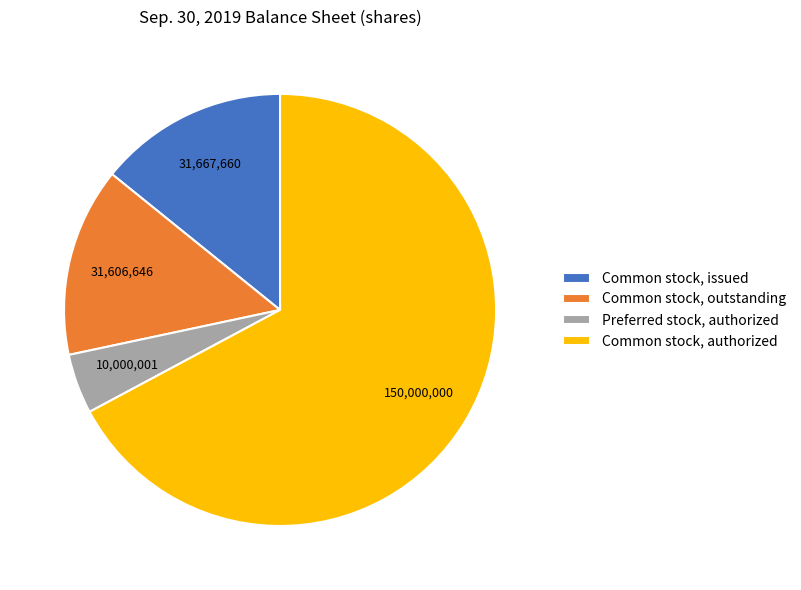

What is the smallest slice in the pie chart?

Preferred stock, authorized